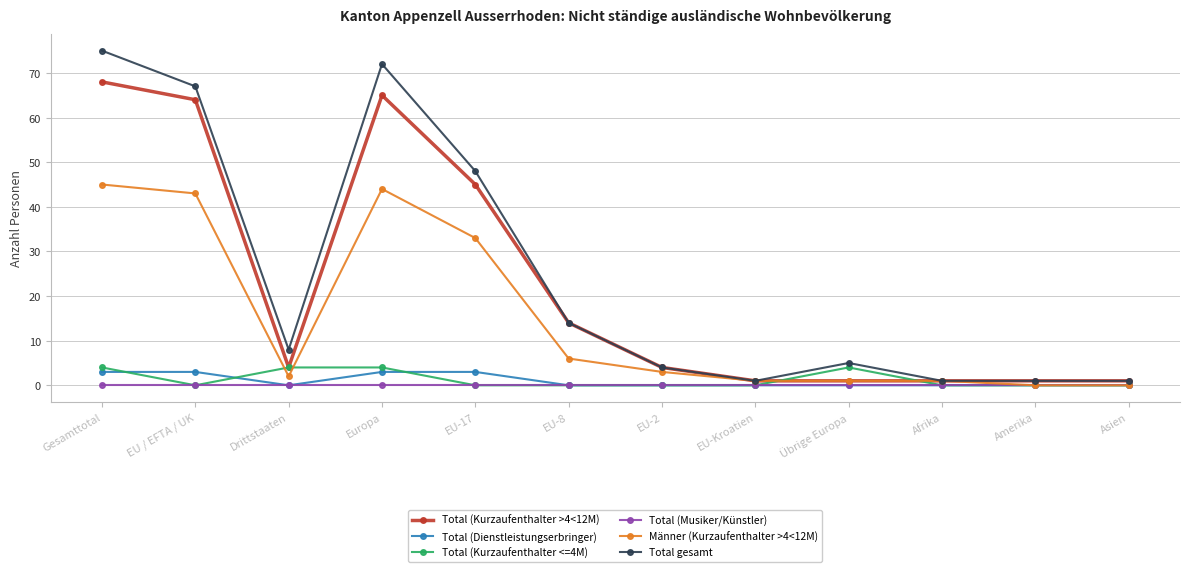

How many series are shown in this chart?

6